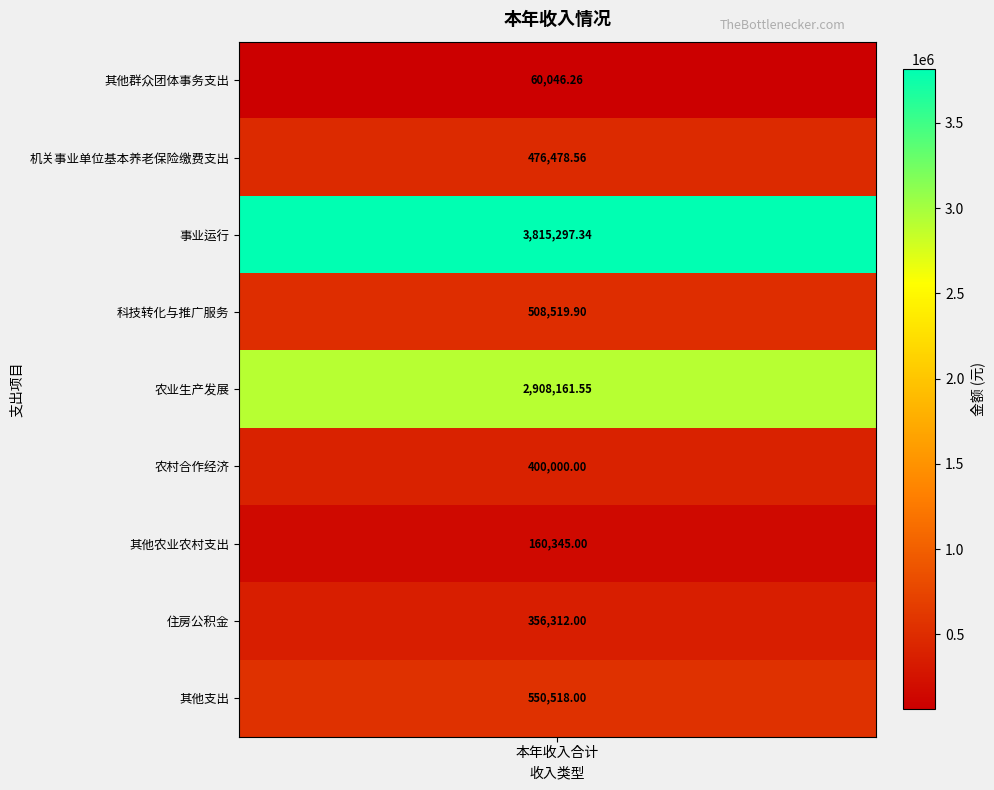

What is the sum of the values at 其他农业农村支出 and 农村合作经济?

560345.0